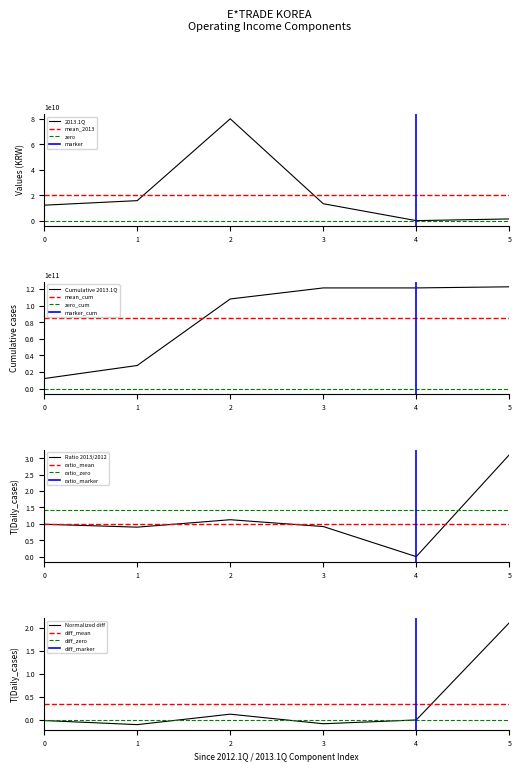

How many data points are above 13315452220?

2